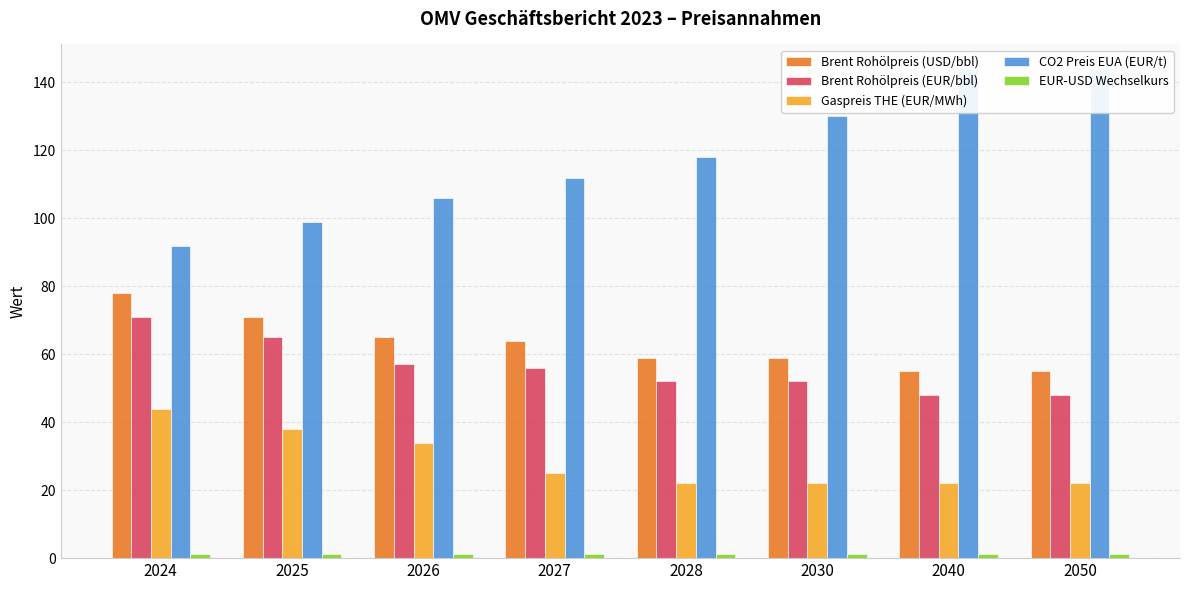

What is the lowest value of the CO2 Preis EUA (EUR/t) series?

92.0